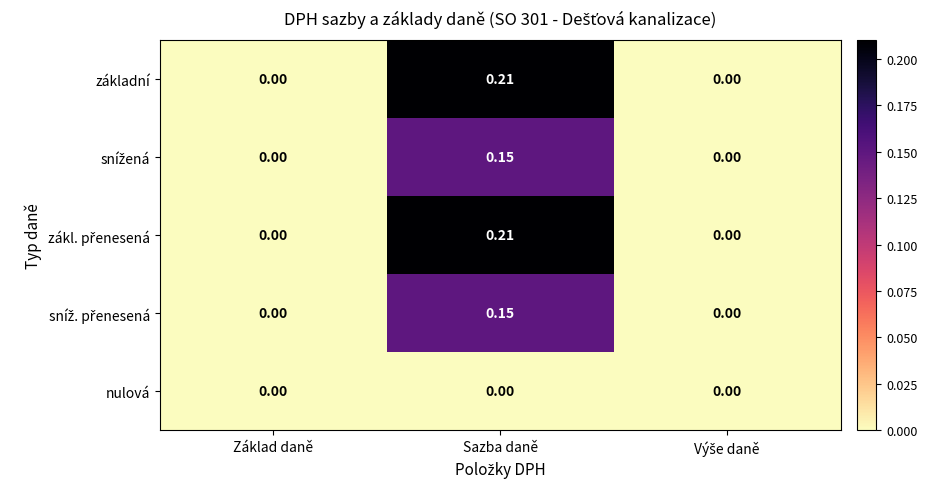

Which label corresponds to the largest value in the chart?

Sazba daně